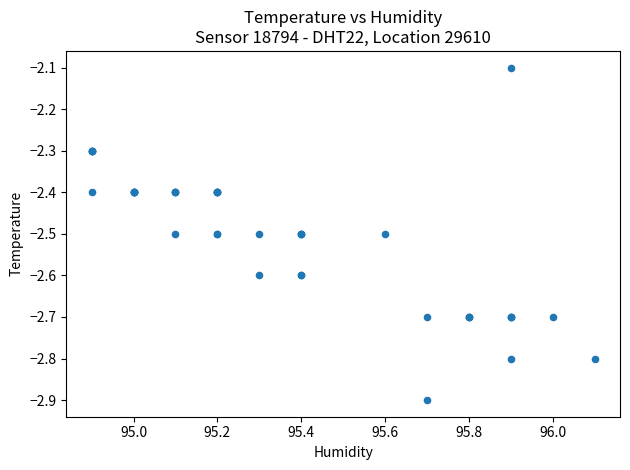

What Y value in the scatter plot is closest to -2?

-2.1